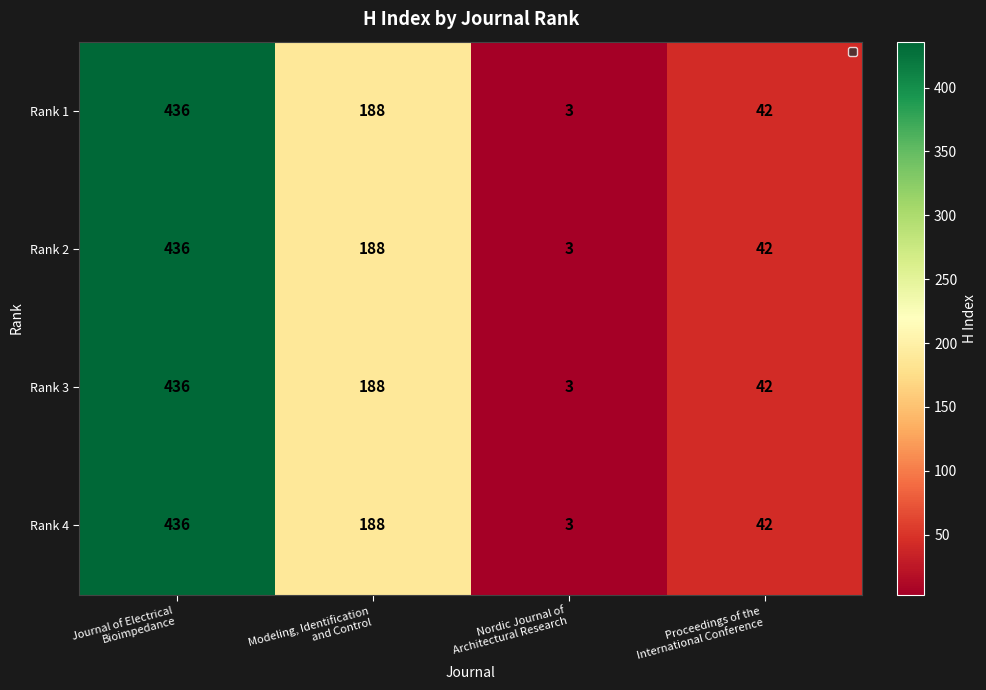

What is the total value across all series at Modeling, Identification
and Control?

752